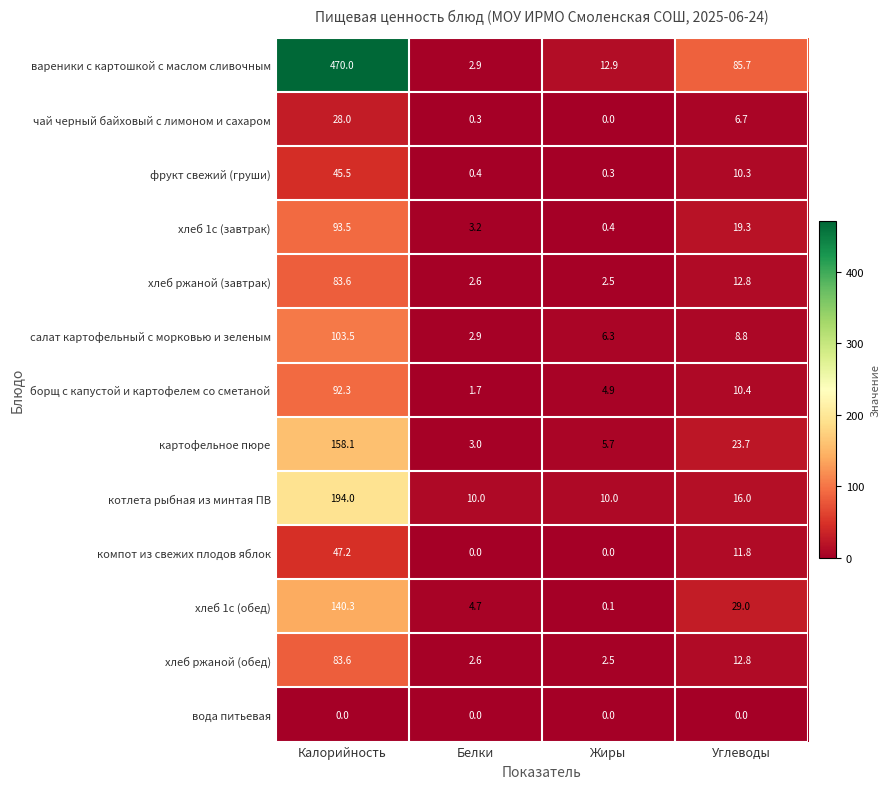

How many categories are shown in the chart?

4